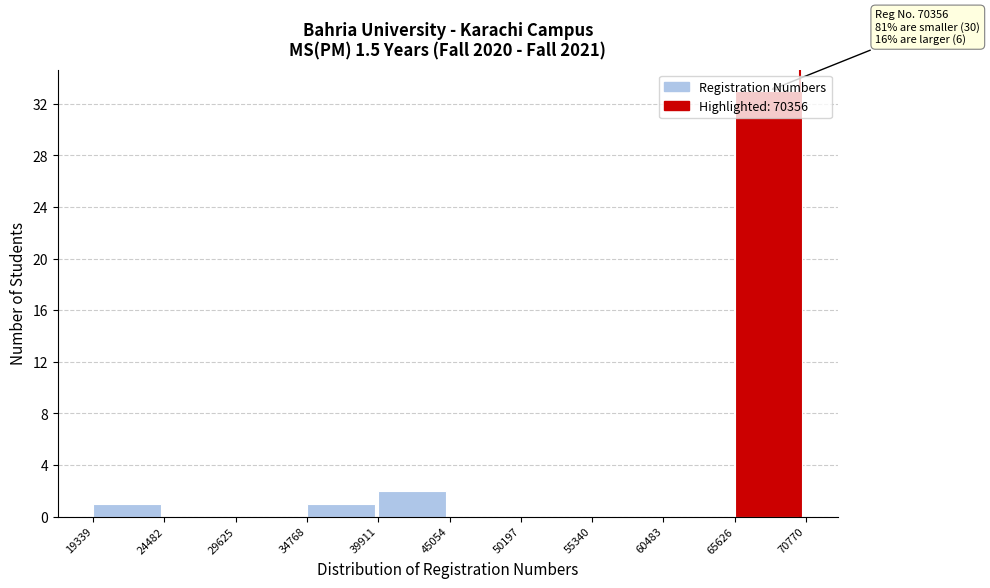

Which range on the x-axis has the tallest bar?

65626 to 70770